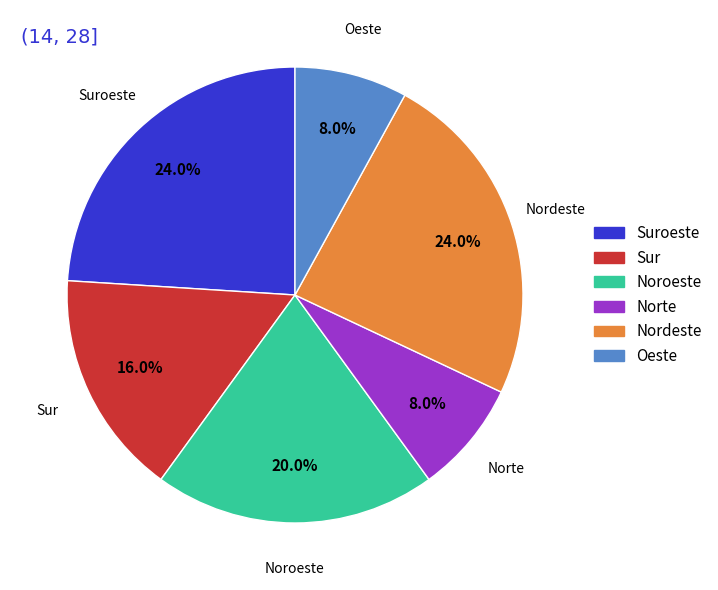

Combined, do Noroeste and Nordeste account for over 50%?

No